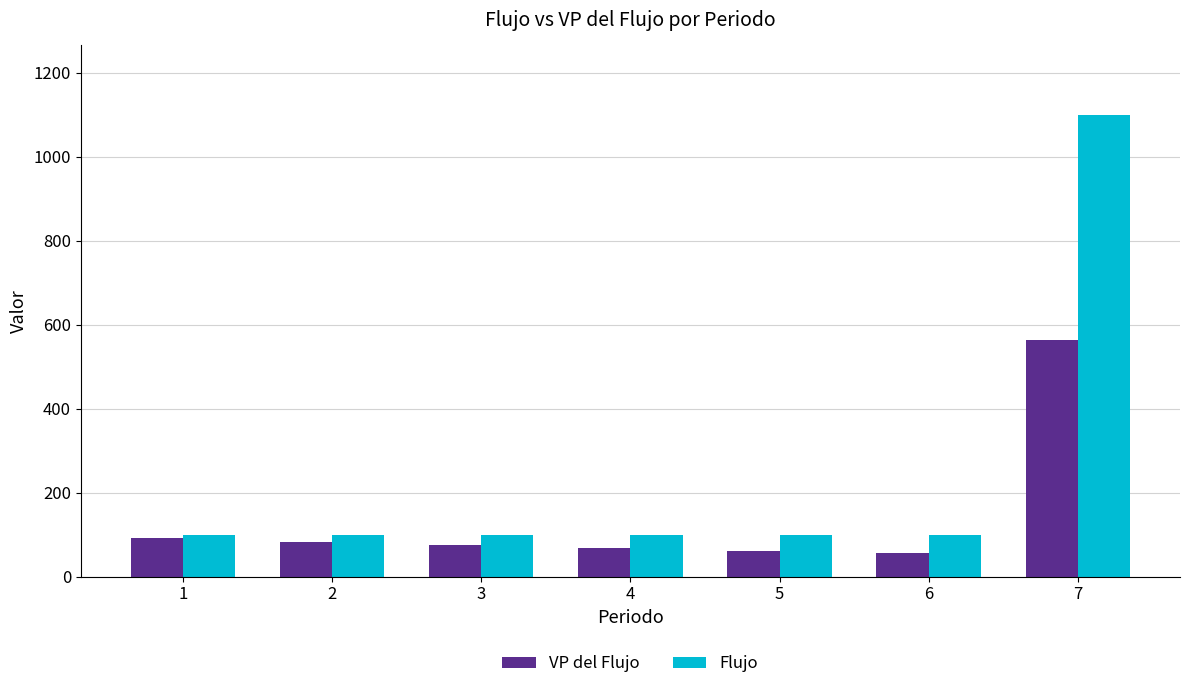

What is the greatest value displayed?

1100.0